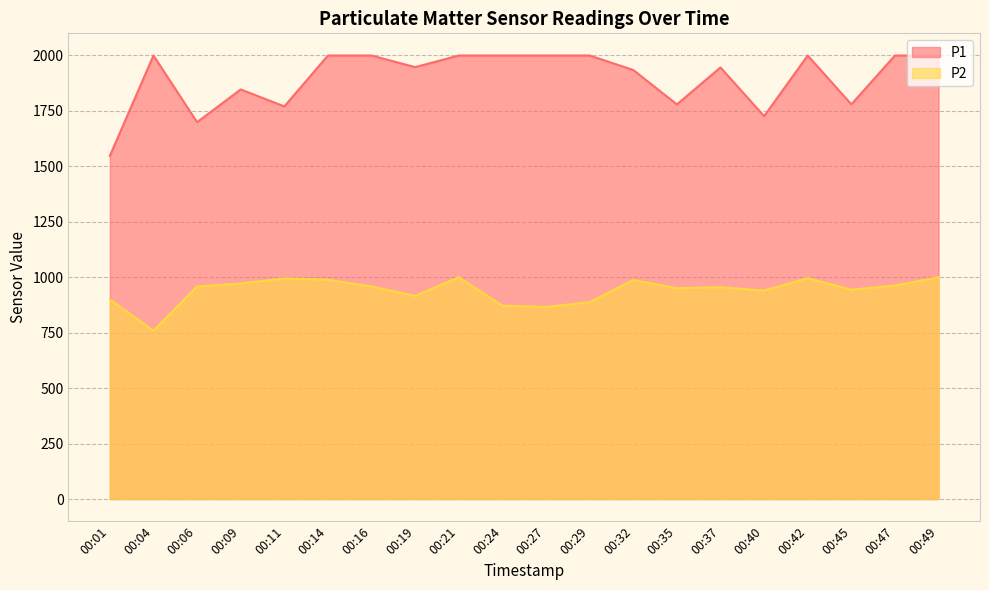

Which series changed the most between 00:04 and 00:29?

P2